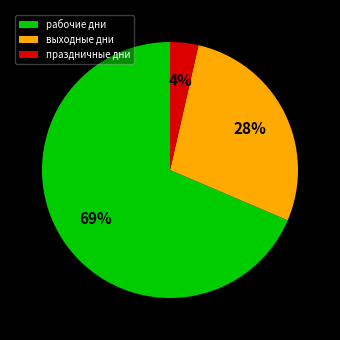

Which has a higher value, рабочие дни or выходные дни?

рабочие дни